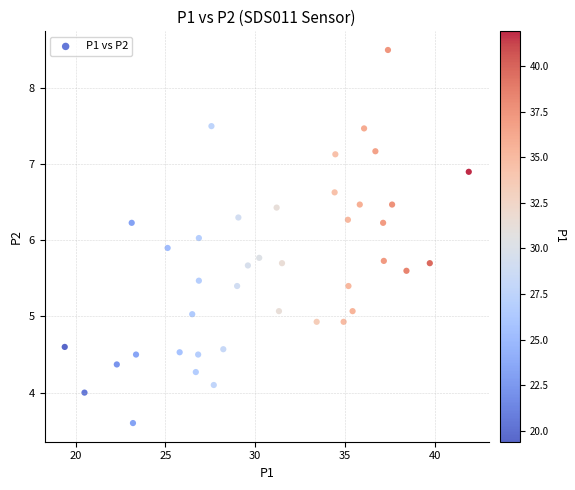

What is the range of X values (max minus min)?

22.5